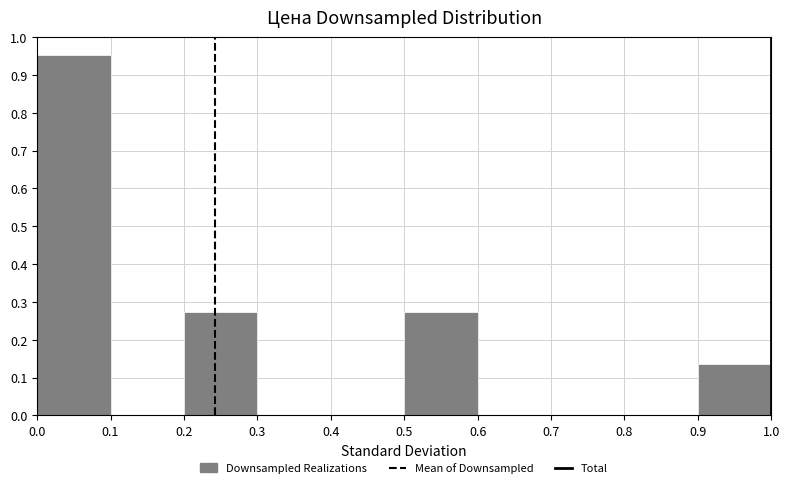

Reading left to right, list every bar in this chart as the range it spans on the x-axis followed by its height. The values are not printed on the chart, so give them approximately, as read against the axis.

0.0 to 0.1: 0.95
0.1 to 0.2: 0
0.2 to 0.3: 0.27
0.3 to 0.4: 0
0.4 to 0.5: 0
0.5 to 0.6: 0.27
0.6 to 0.7: 0
0.7 to 0.8: 0
0.8 to 0.9: 0
0.9 to 1.0: 0.14